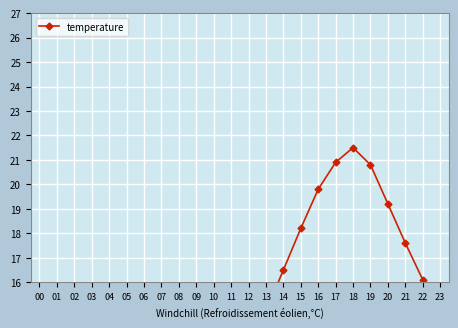

How many lines are shown in the chart?

1